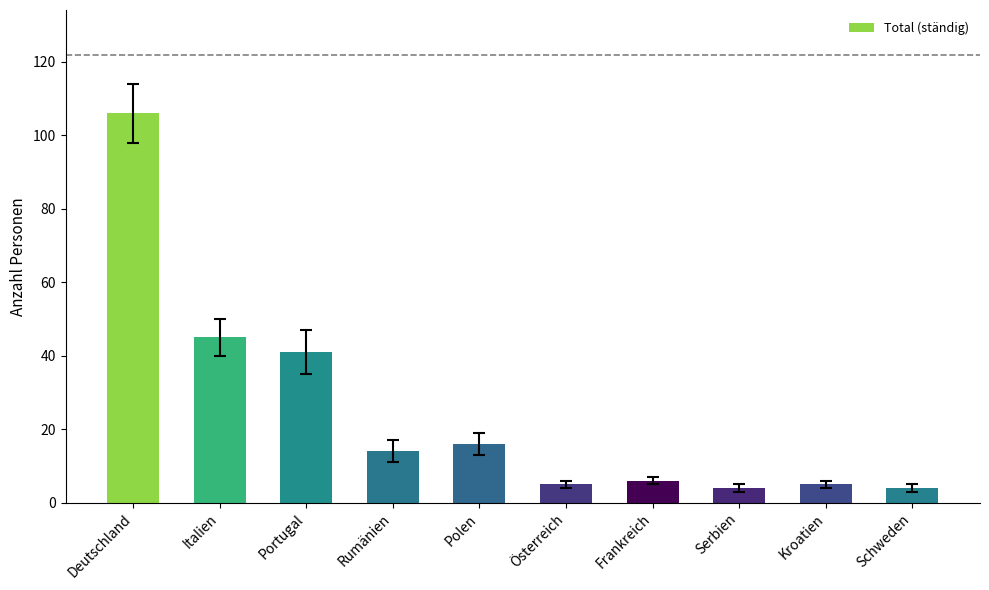

What is the sum of all values?

246